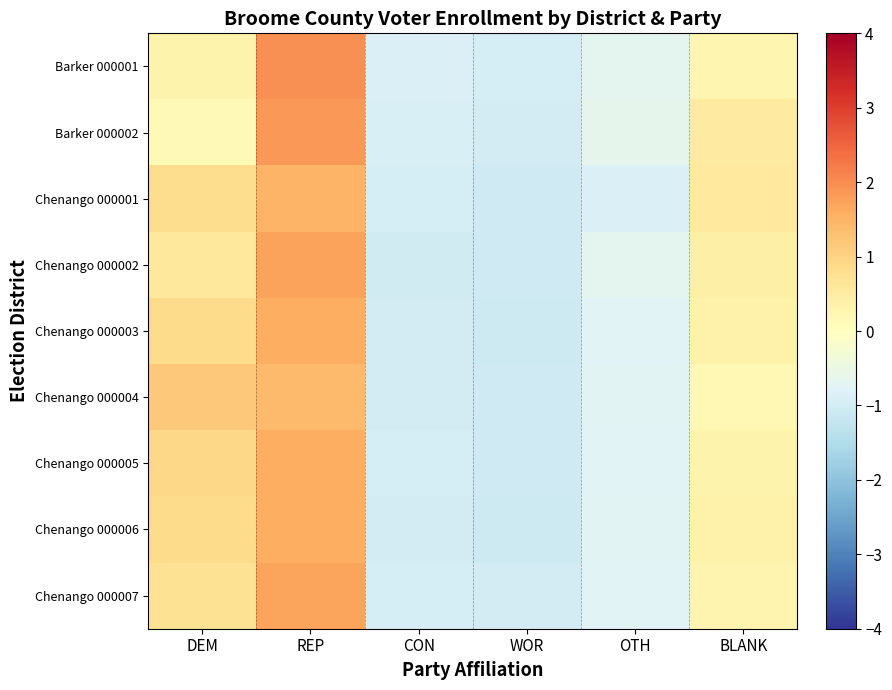

Reading right to left, list all the values displayed in this chart.

Barker 000001: BLANK=0.2	OTH=-0.7	WOR=-0.9	CON=-0.9	REP=1.9	DEM=0.3
Barker 000002: BLANK=0.5	OTH=-0.7	WOR=-1.0	CON=-0.9	REP=1.9	DEM=0.1
Chenango 000001: BLANK=0.5	OTH=-0.8	WOR=-1.1	CON=-1.0	REP=1.5	DEM=0.8
Chenango 000002: BLANK=0.4	OTH=-0.7	WOR=-1.0	CON=-1.0	REP=1.7	DEM=0.6
Chenango 000003: BLANK=0.4	OTH=-0.8	WOR=-1.1	CON=-1.0	REP=1.6	DEM=0.9
Chenango 000004: BLANK=0.2	OTH=-0.7	WOR=-1.0	CON=-1.0	REP=1.4	DEM=1.2
Chenango 000005: BLANK=0.3	OTH=-0.8	WOR=-1.1	CON=-1.0	REP=1.6	DEM=0.9
Chenango 000006: BLANK=0.3	OTH=-0.7	WOR=-1.1	CON=-1.0	REP=1.6	DEM=0.9
Chenango 000007: BLANK=0.3	OTH=-0.8	WOR=-1.0	CON=-0.9	REP=1.7	DEM=0.7